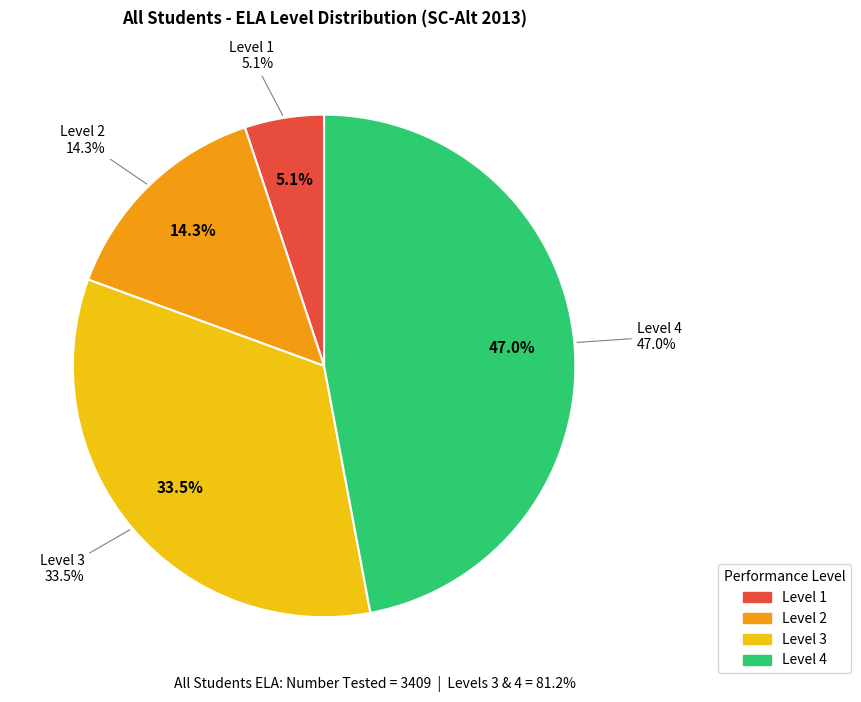

Does Level 3 represent more than half of the total?

No